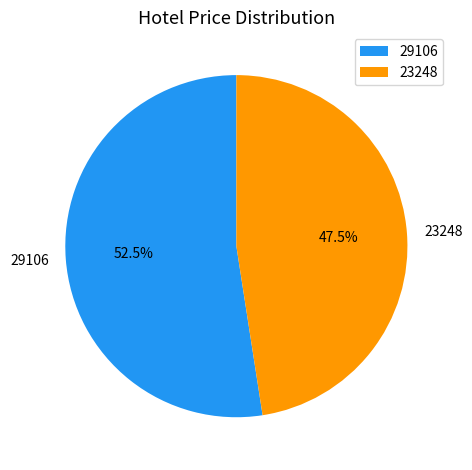

True or false: 29106 accounts for 43% of the total.

False